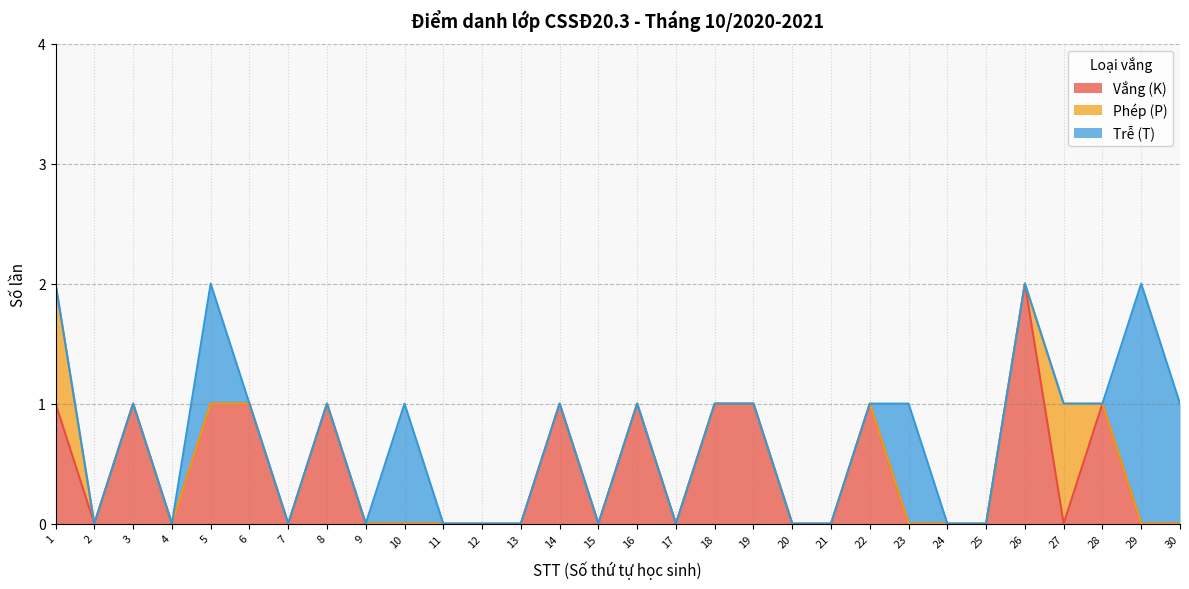

What is the sum of all Phép (P) values?

2